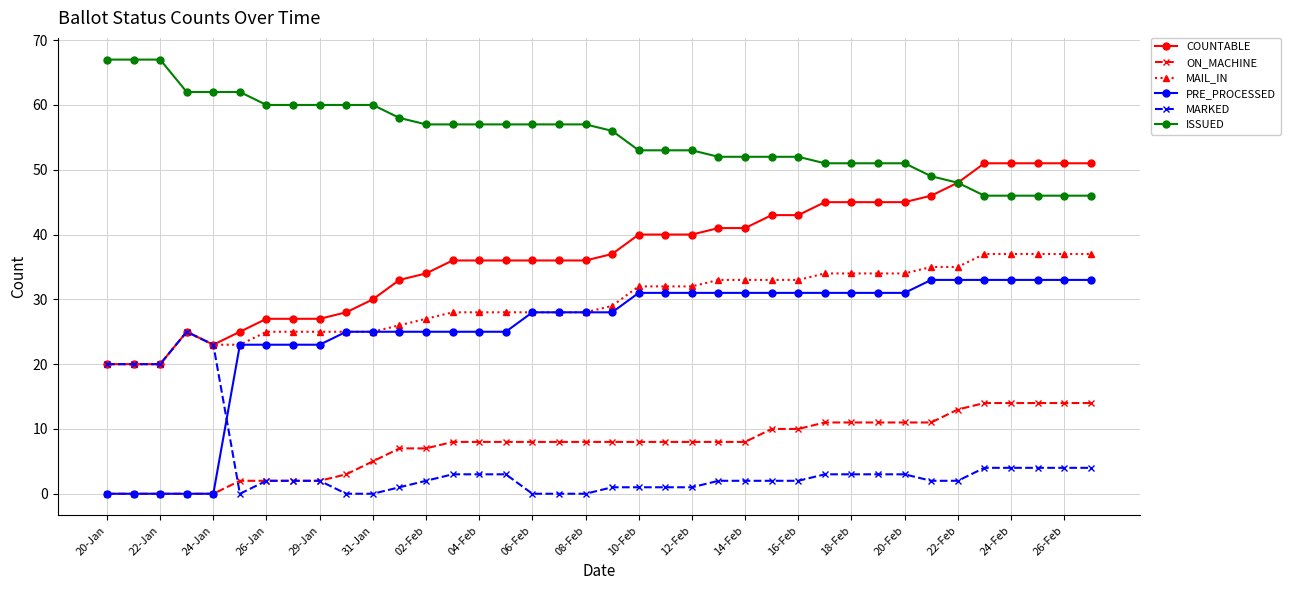

What is the highest value of the ISSUED series?

67